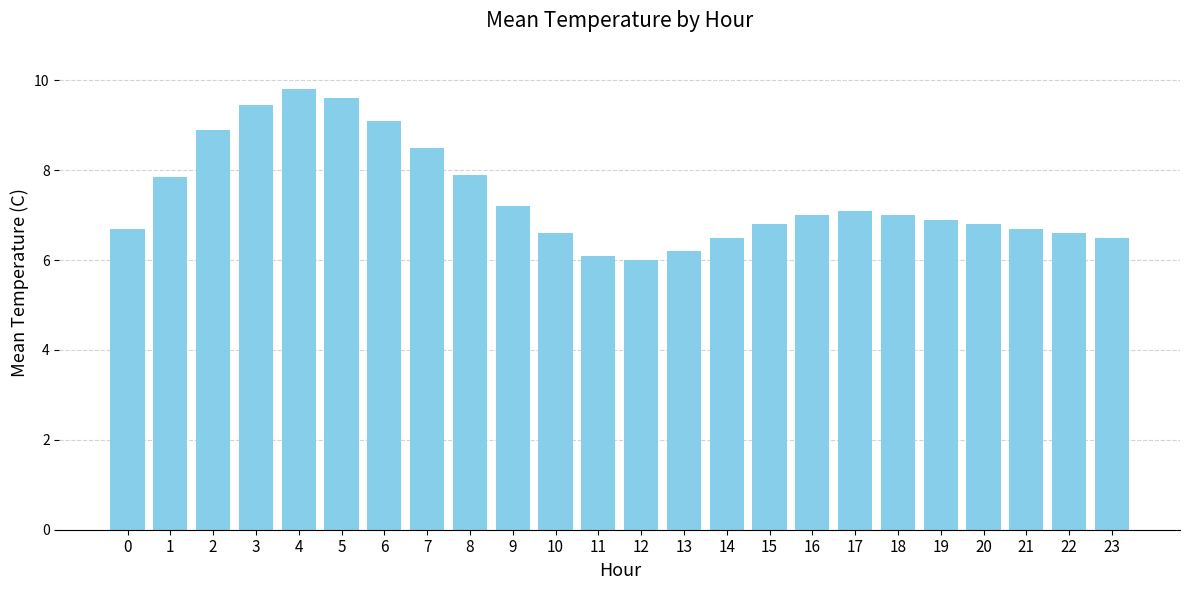

What value does the data have at 11?

6.1